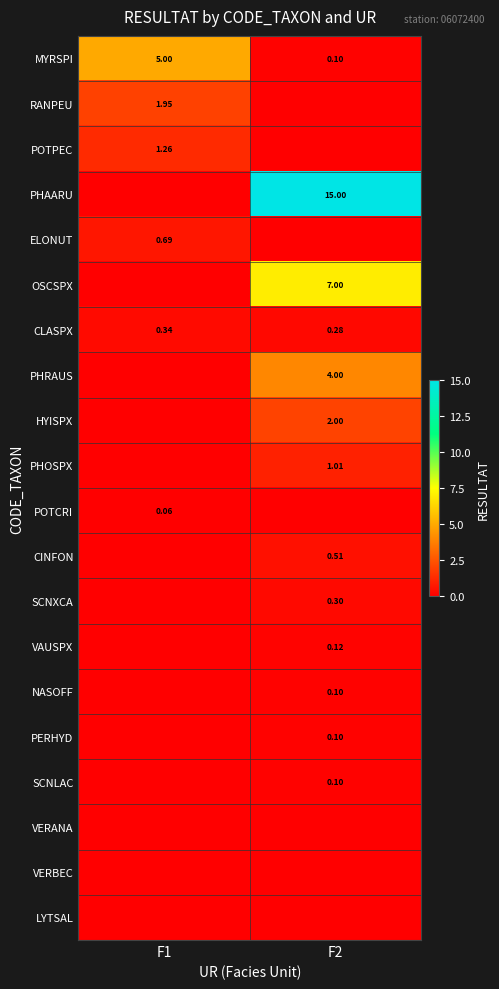

What is the average value of the HYISPX series?

1.0